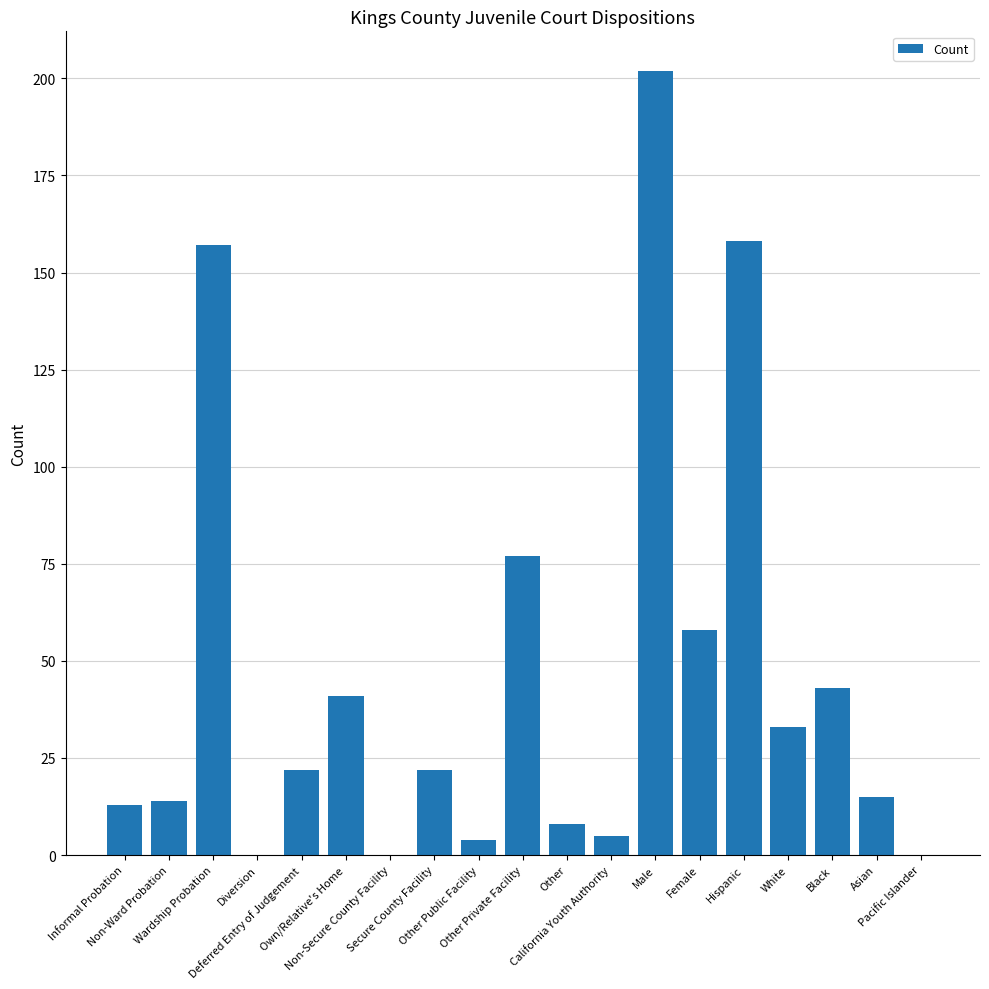

Which has a higher value, Secure County Facility or Informal Probation?

Secure County Facility